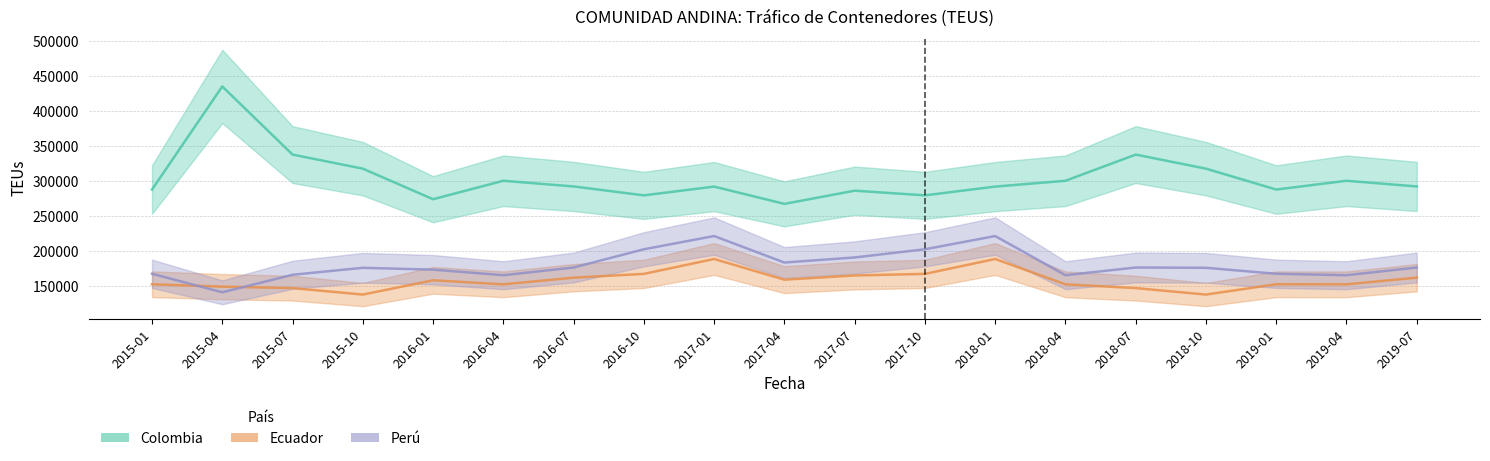

What is the difference between the highest and lowest values at 2016-04?

147723